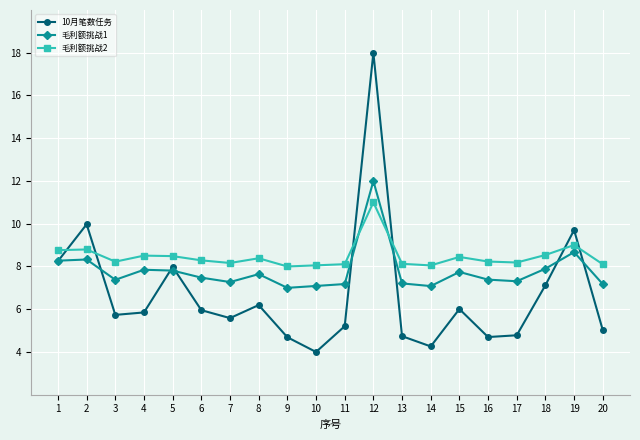

At which label does 10月笔数任务 first exceed 5?

1